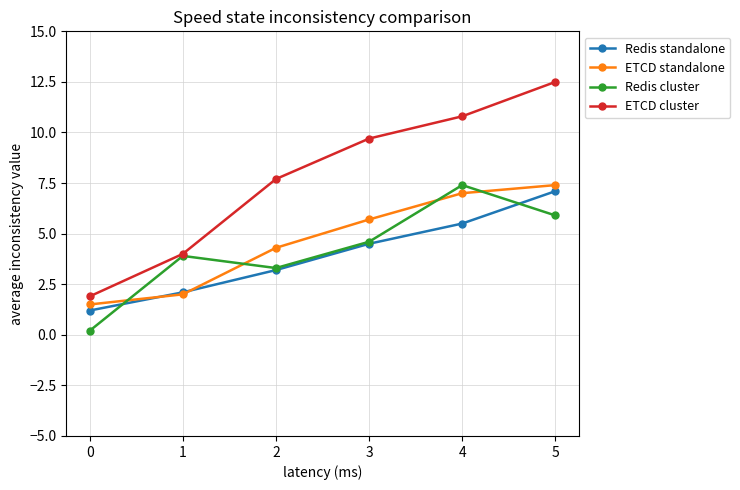

True or false: ETCD cluster and Redis standalone cross at least once.

False